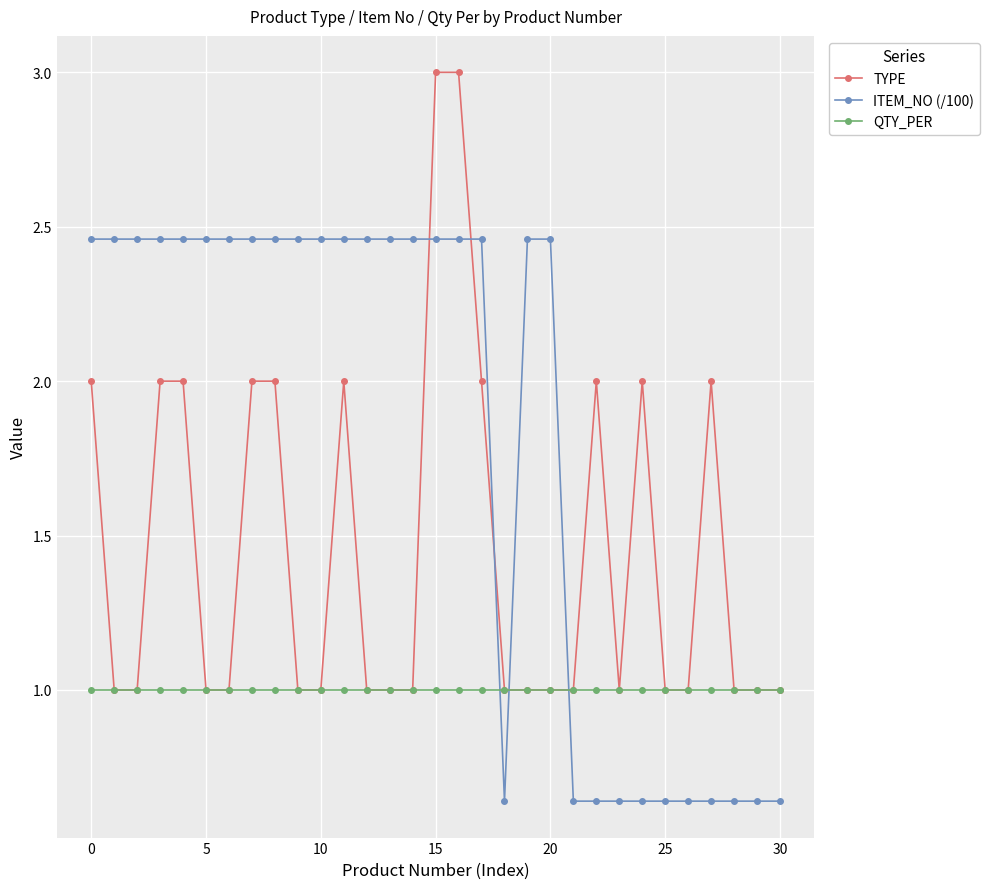

Which series has the widest spread of values?

TYPE